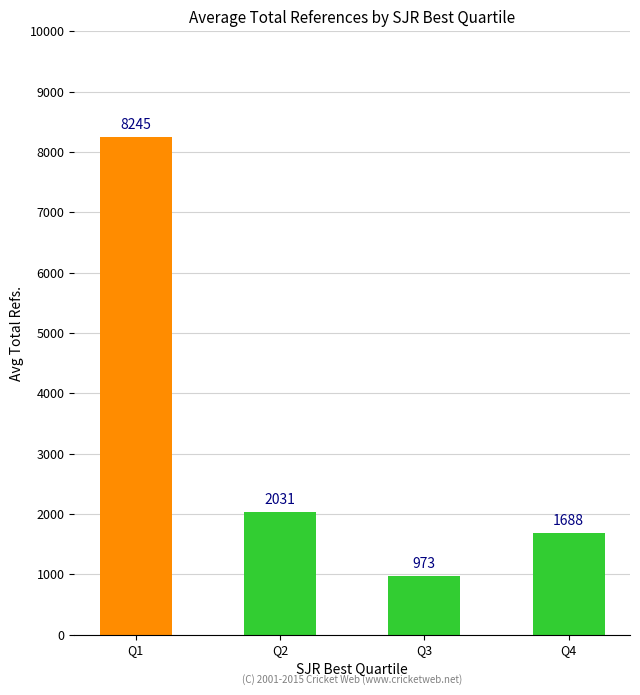

Is it true that the value at Q4 is 696.9?

False